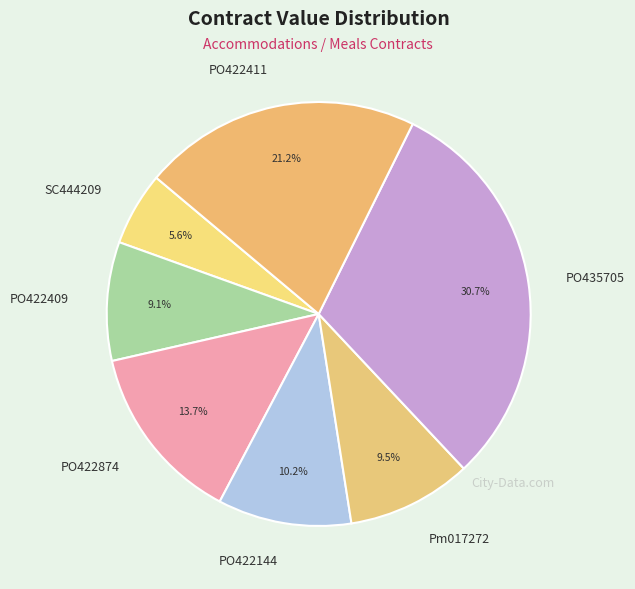

Which category has the biggest portion of the pie?

PO435705